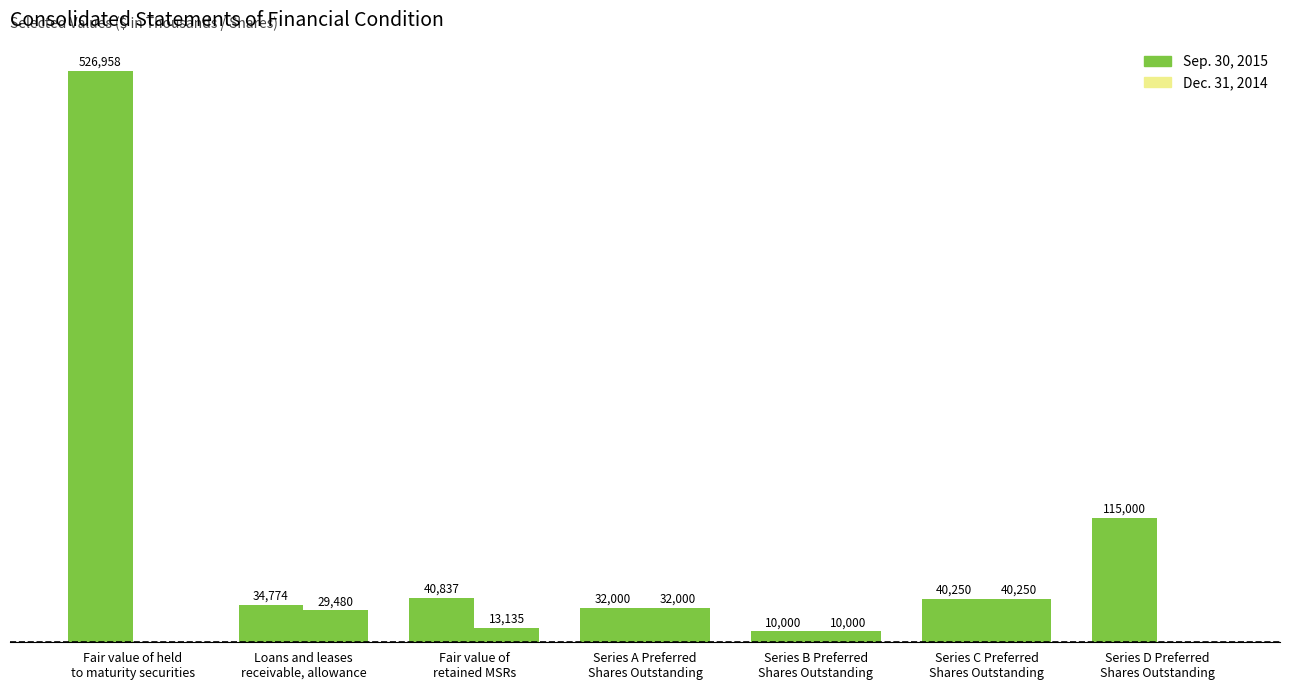

What is the total value across all series at Fair value of
retained MSRs?

53972